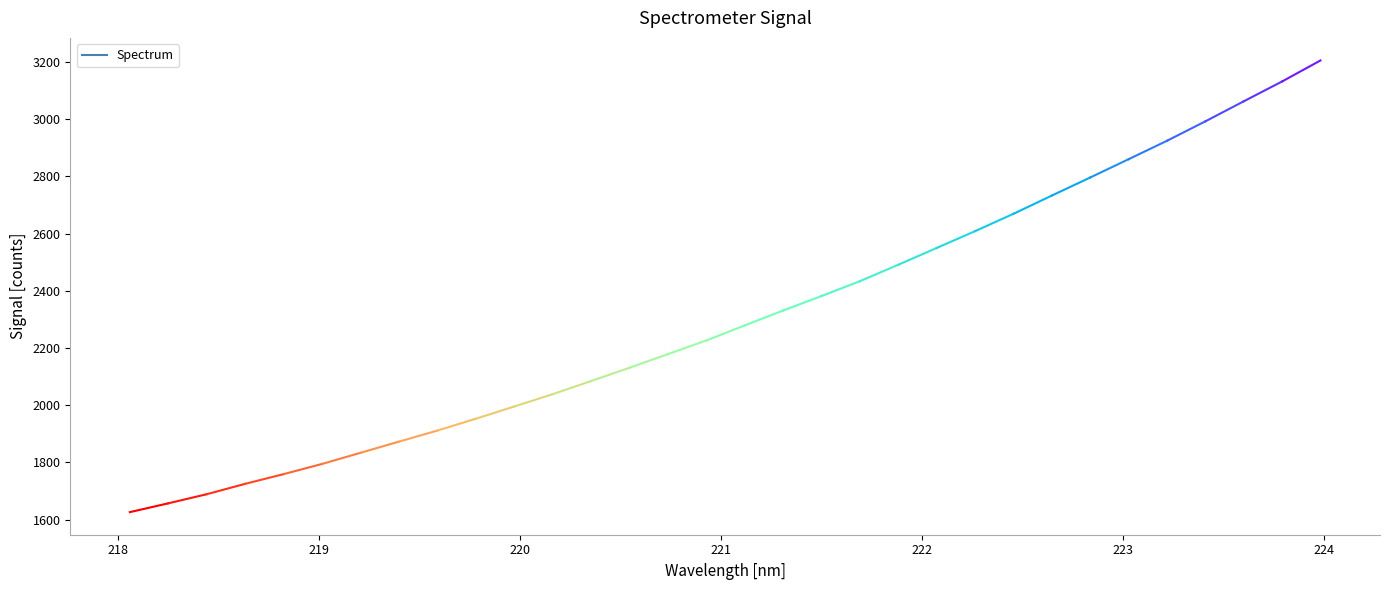

Rank the categories by value from highest to lowest.

223.9802, 223.7895, 223.5987, 223.408, 223.2172, 223.0264, 222.8355, 222.6447, 222.4538, 222.263, 222.0721, 221.8812, 221.6902, 221.4993, 221.3083, 221.1174, 220.9264, 220.7354, 220.5444, 220.3533, 220.1623, 219.9712, 219.7801, 219.589, 219.3979, 219.2067, 219.0156, 218.8244, 218.6332, 218.442, 218.2508, 218.0596